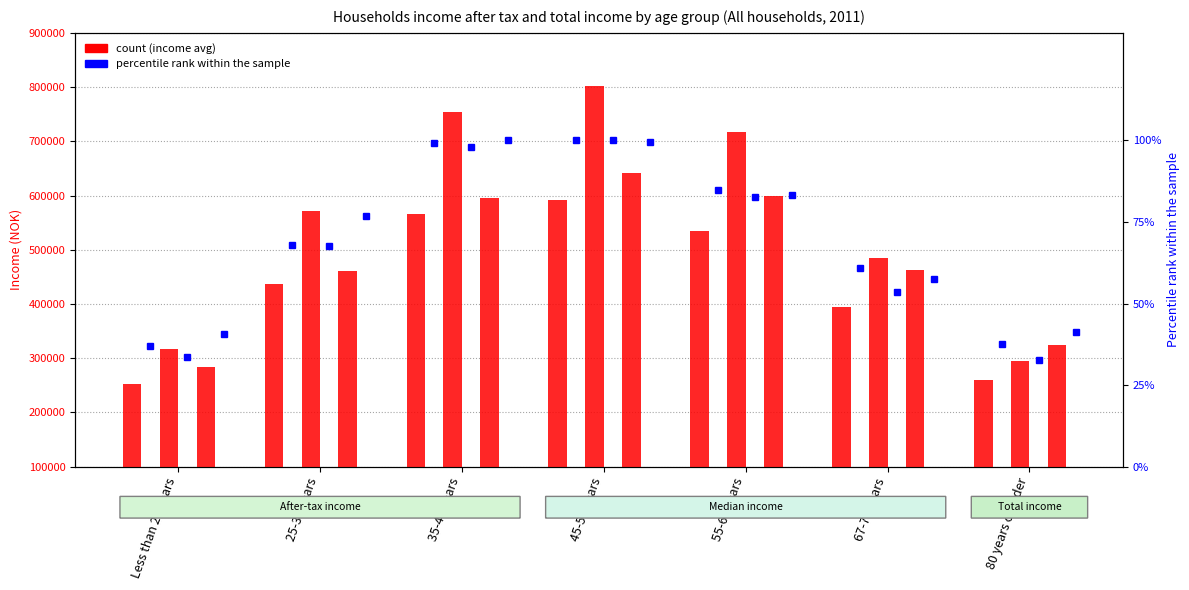

What position from the left is 25-34 years?

2